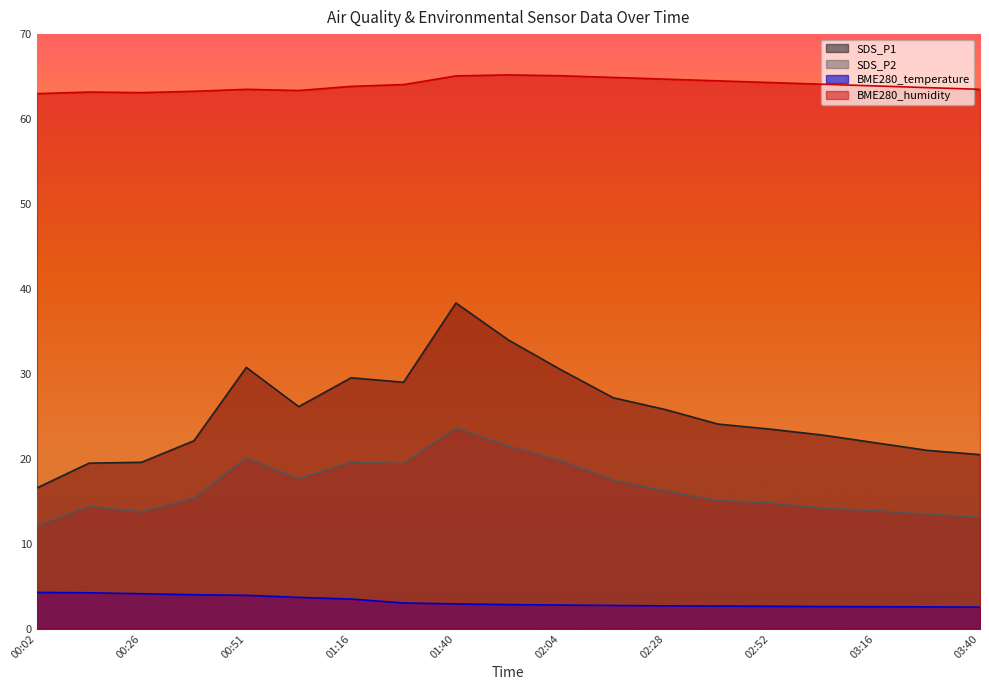

What position from the left is 03:40?

19